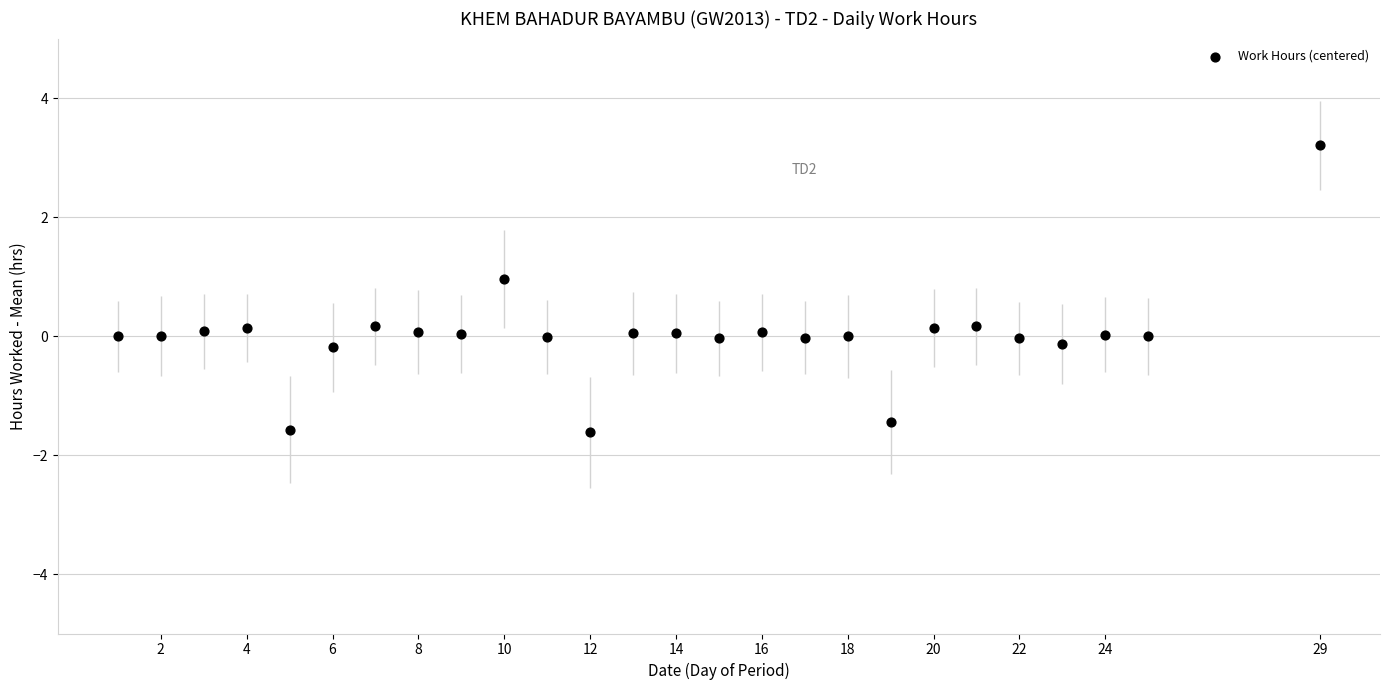

What is the range of X values (max minus min)?

28.0